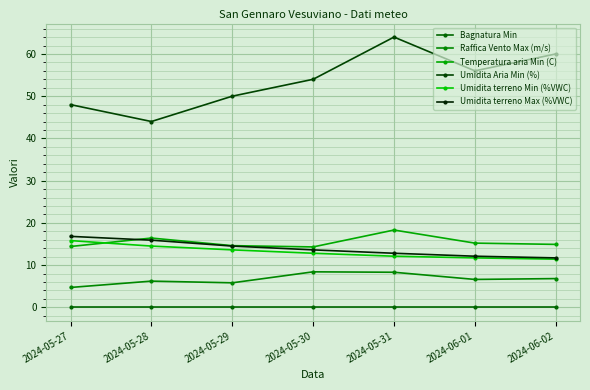

True or false: Umidita Aria Min (%) and Bagnatura Min intersect in this chart.

False